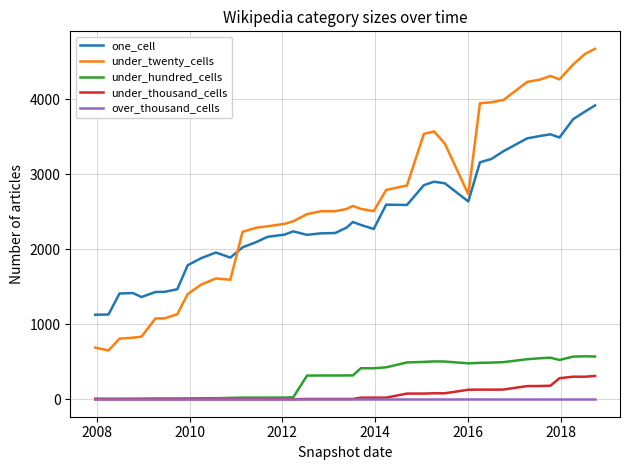

List the series in order of their peak value, lowest first.

over_thousand_cells, under_thousand_cells, under_hundred_cells, one_cell, under_twenty_cells